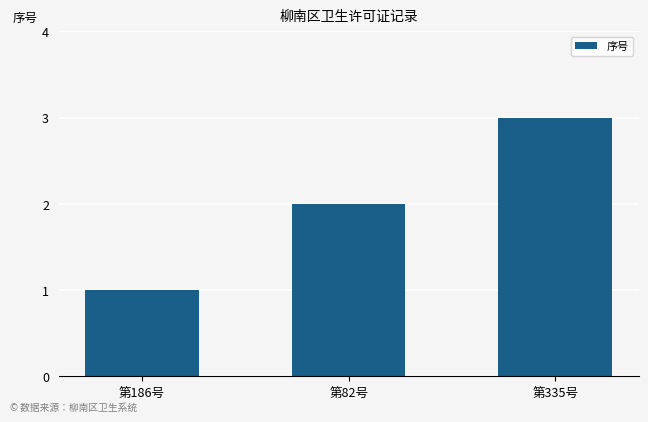

Reading right to left, list all the values displayed in this chart.

第335号=3	第82号=2	第186号=1